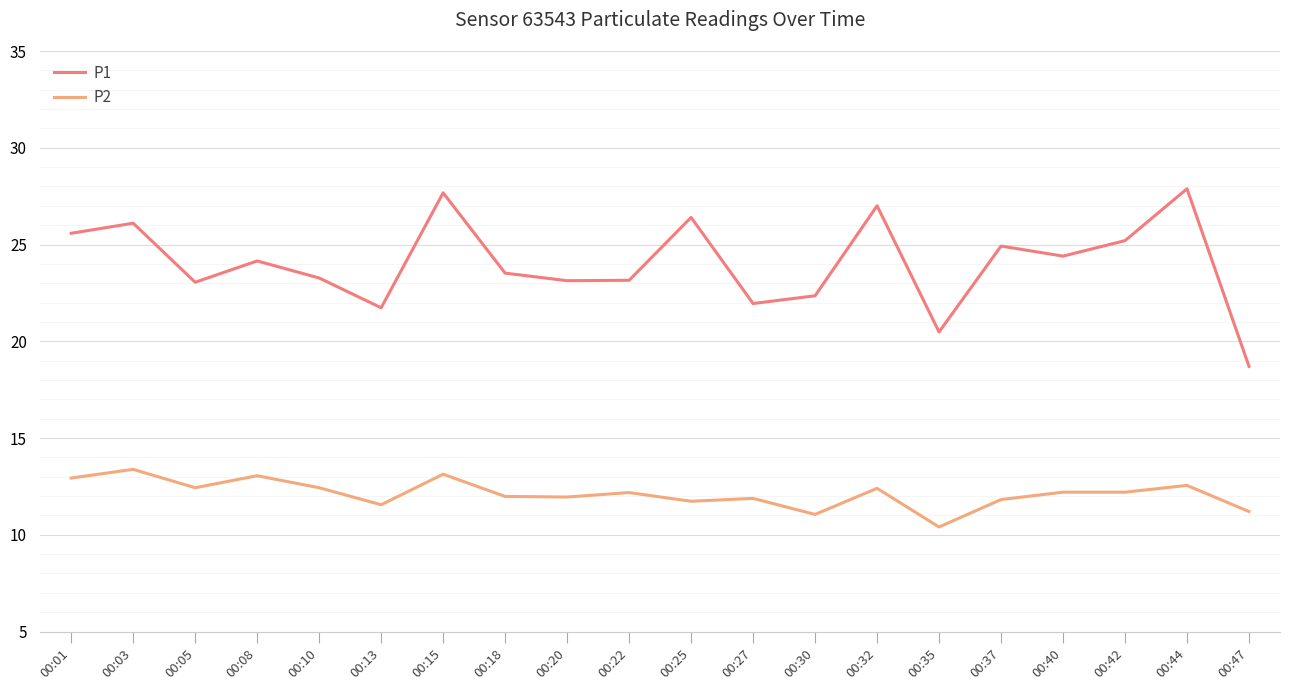

The value of P2 at 00:05 is 4.8. True or false?

False